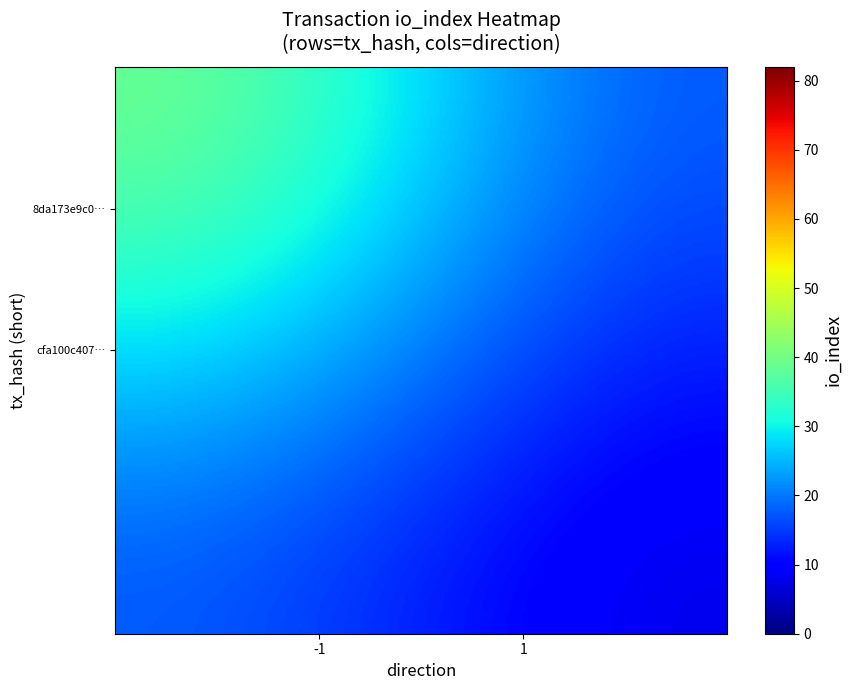

Which series has the largest total across all categories?

cfa100c407bbf71b7fe3964d58cefbf9c8dd560